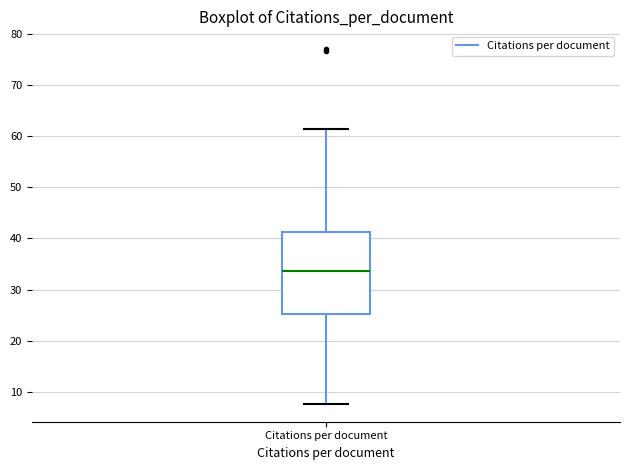

Where is the lower edge of the box for Citations per document on the y-axis? The values are not printed on the chart, so give them approximately, as read against the axis.

25